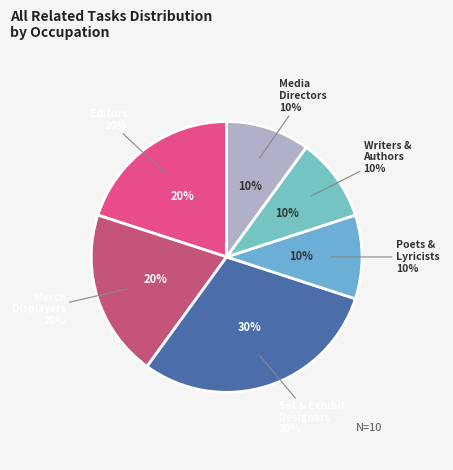

What percentage do Media Programming Directors and Writers and Authors together represent?

20.0%